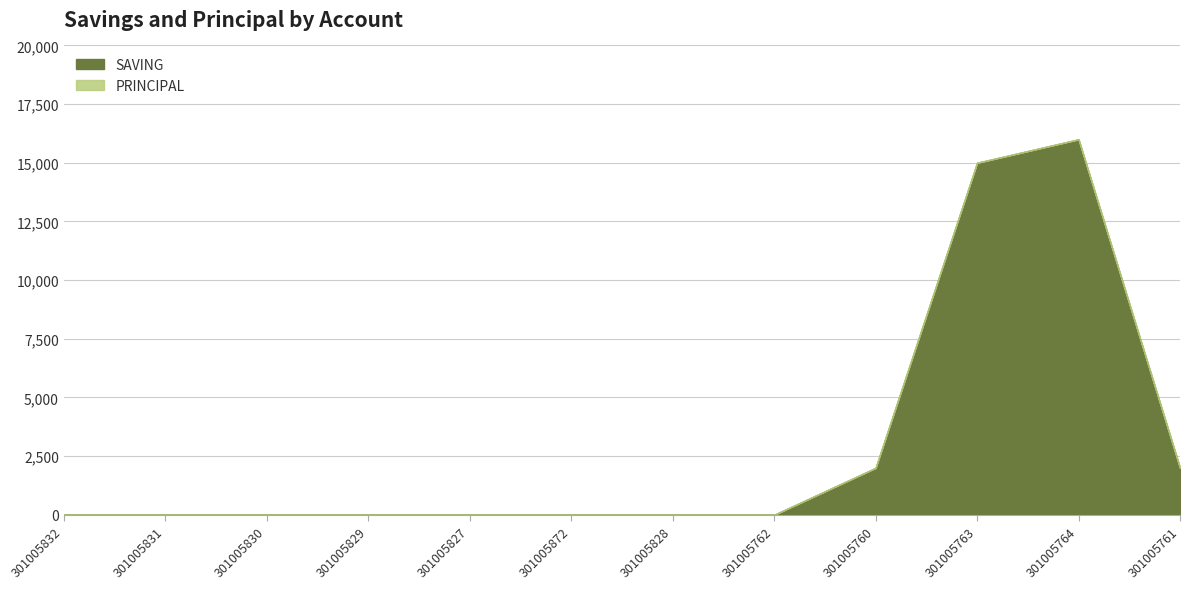

What is the difference between the second highest and minimum values?

15000